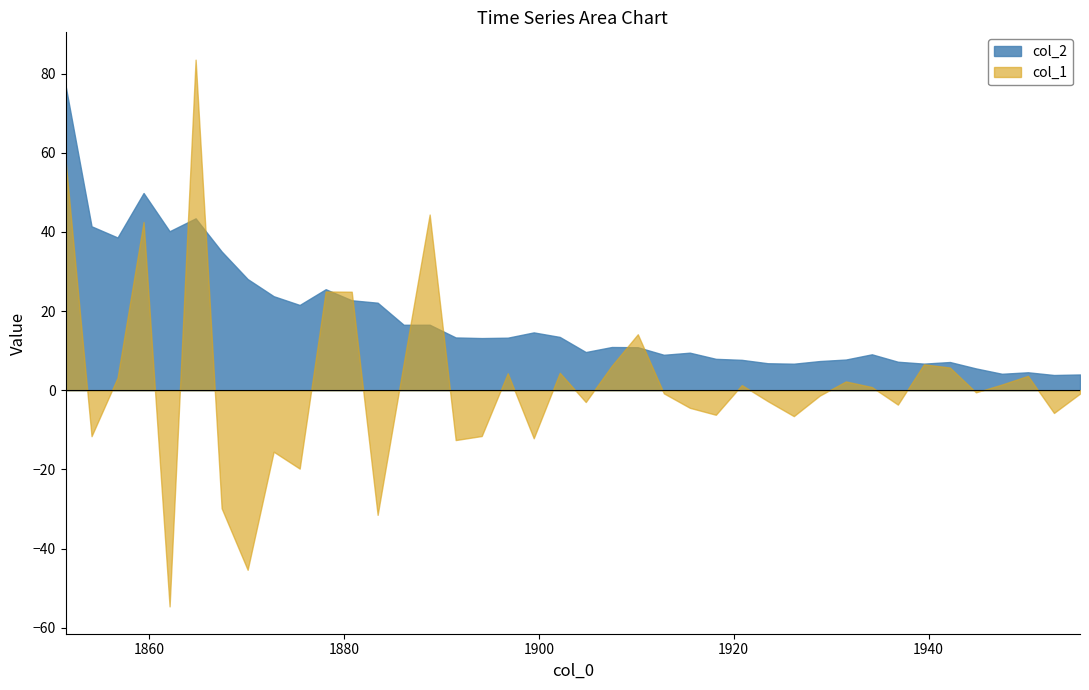

What is the ratio of the value at 1947.53 to the value at 1886.13?

0.3